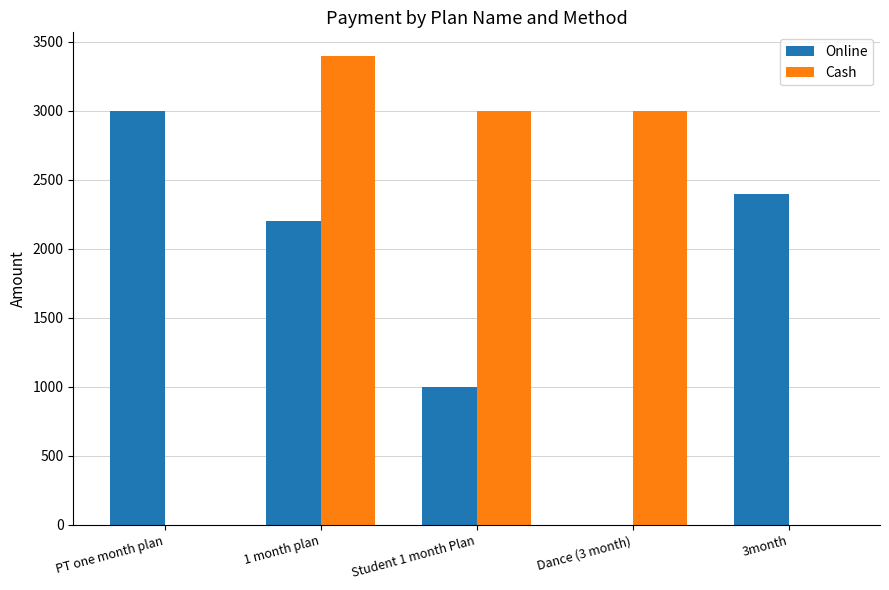

Does the chart contain stacked bars?

No